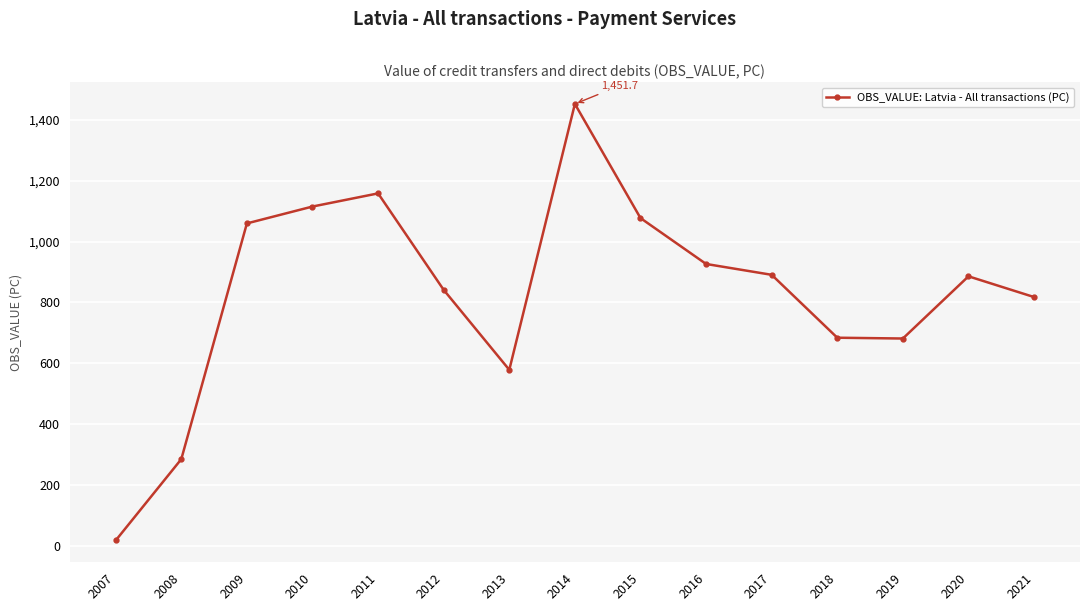

What is the value of the 8th point from the left?

1451.7